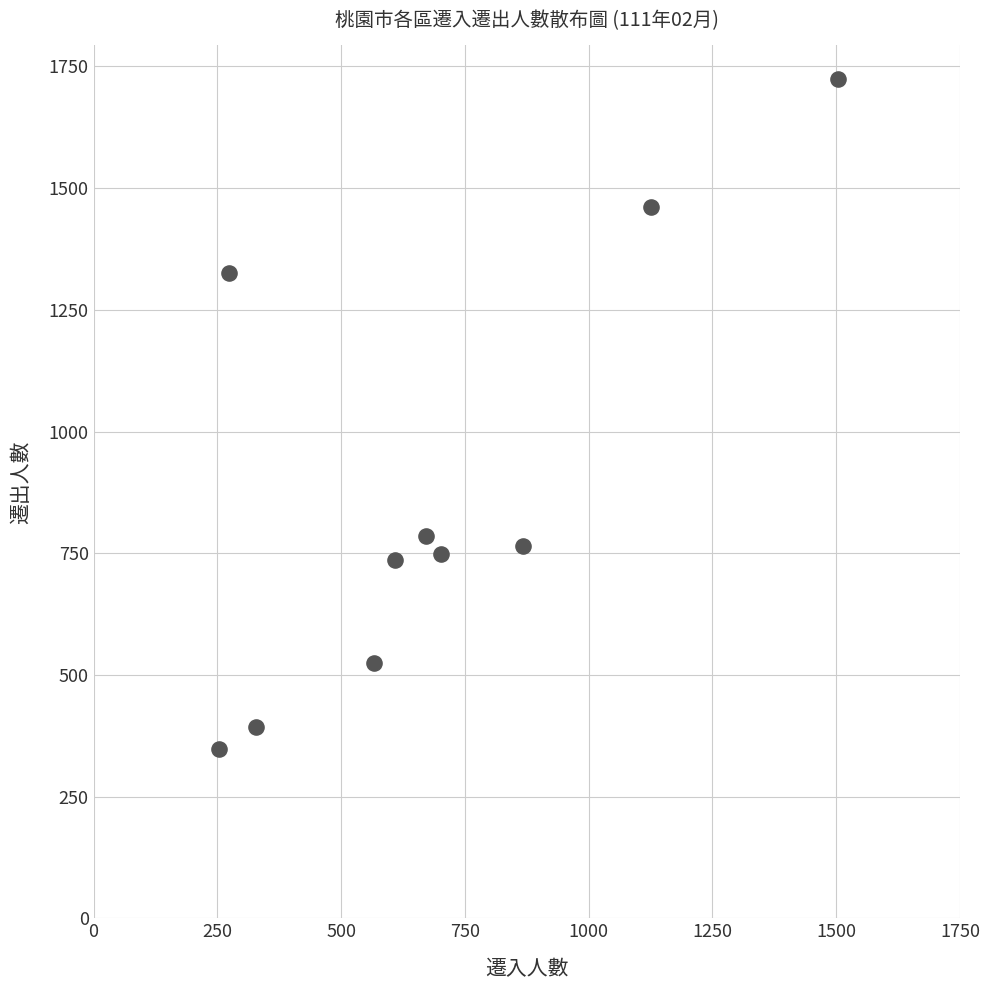

What Y value in the scatter plot is closest to 1036?

785